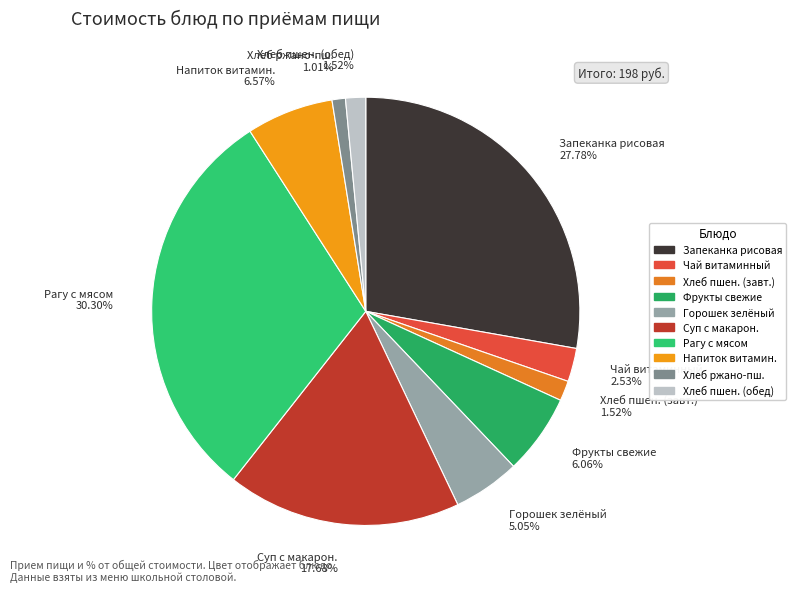

Combined, do Хлеб пшен. (обед) 1.52% and Суп с макарон. 17.68% account for over 50%?

No